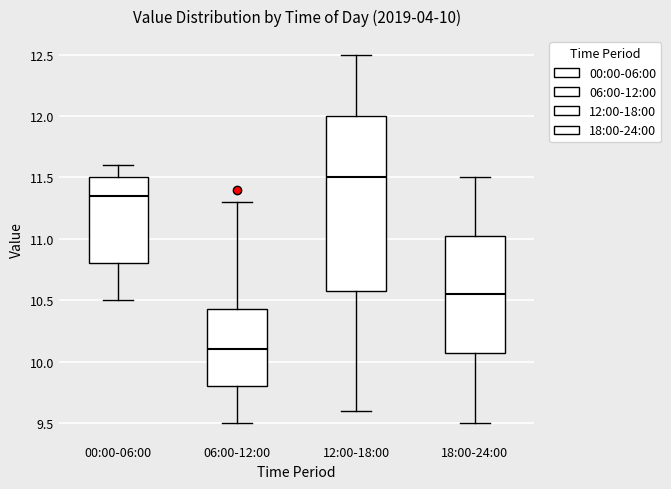

Which box is the tallest, from its lower edge to its upper edge?

12:00-18:00